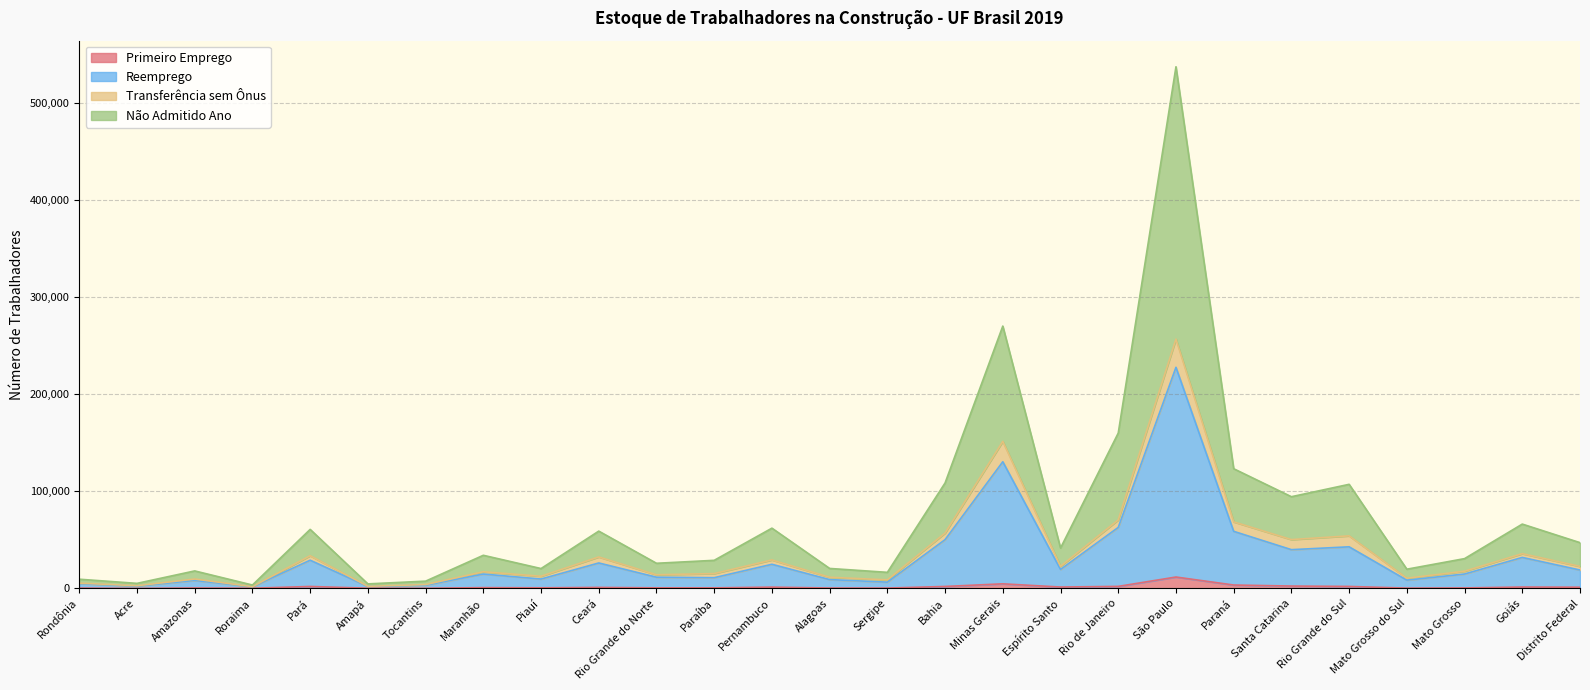

The value of Primeiro Emprego at Minas Gerais is 4746. True or false?

True